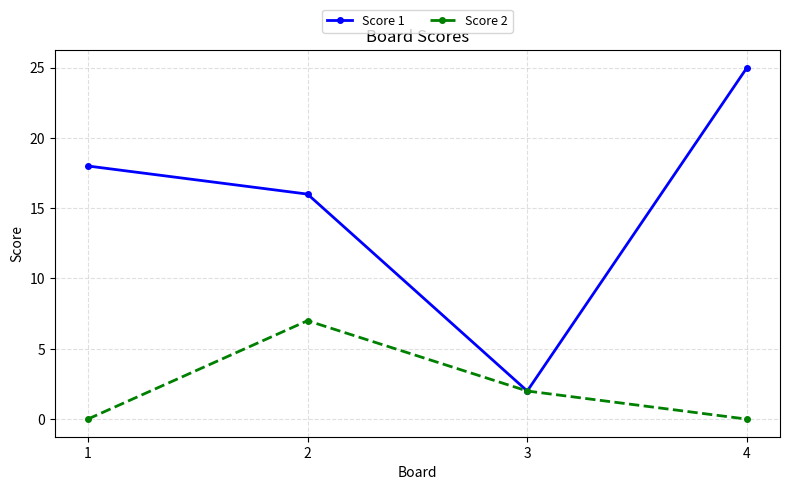

Read the Score 1 value at 3.

2